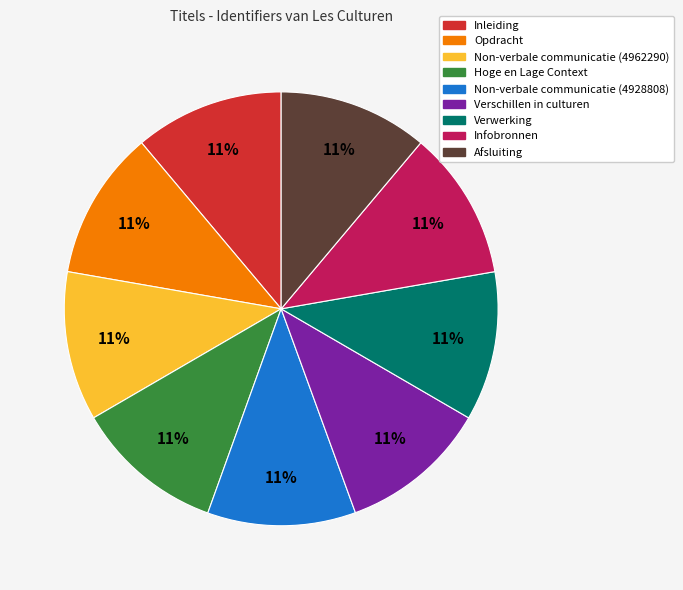

What is the ratio of the value at Verwerking to the value at Afsluiting?

1.0